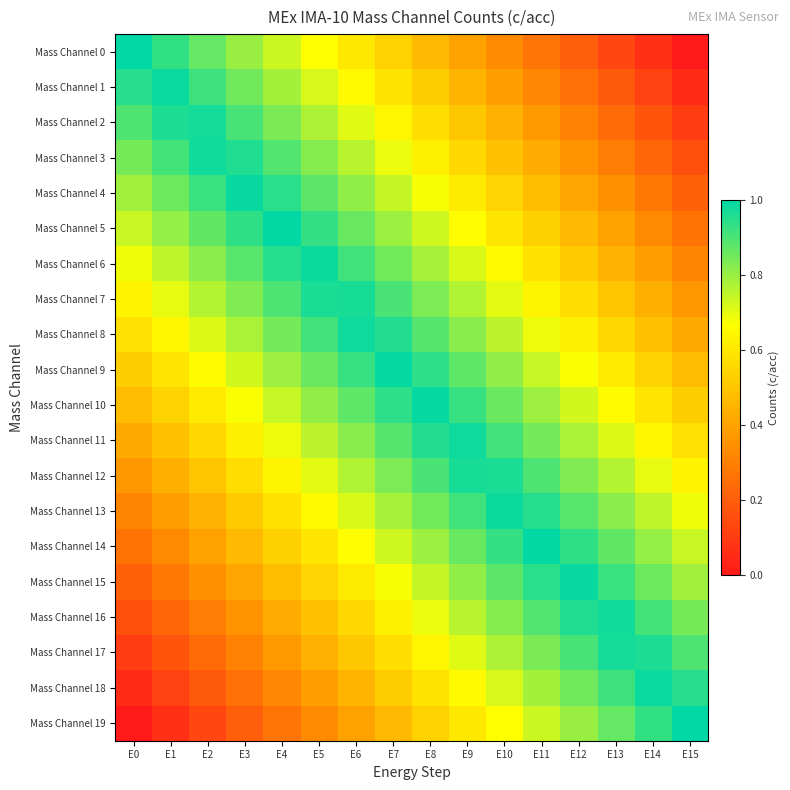

Reading left to right, what are all the values shown in this chart?

Mass Channel 0: E0=1.0	E1=0.9	E2=0.9	E3=0.8	E4=0.7	E5=0.7	E6=0.6	E7=0.5	E8=0.5	E9=0.4	E10=0.3	E11=0.3	E12=0.2	E13=0.1	E14=0.1	E15=0.0
Mass Channel 1: E0=0.9	E1=1.0	E2=0.9	E3=0.9	E4=0.8	E5=0.7	E6=0.7	E7=0.6	E8=0.5	E9=0.5	E10=0.4	E11=0.3	E12=0.3	E13=0.2	E14=0.1	E15=0.1
Mass Channel 2: E0=0.9	E1=1.0	E2=1.0	E3=0.9	E4=0.8	E5=0.8	E6=0.7	E7=0.6	E8=0.6	E9=0.5	E10=0.4	E11=0.4	E12=0.3	E13=0.2	E14=0.2	E15=0.1
Mass Channel 3: E0=0.8	E1=0.9	E2=1.0	E3=1.0	E4=0.9	E5=0.8	E6=0.8	E7=0.7	E8=0.6	E9=0.6	E10=0.5	E11=0.4	E12=0.4	E13=0.3	E14=0.2	E15=0.2
Mass Channel 4: E0=0.8	E1=0.9	E2=0.9	E3=1.0	E4=0.9	E5=0.9	E6=0.8	E7=0.7	E8=0.7	E9=0.6	E10=0.5	E11=0.5	E12=0.4	E13=0.3	E14=0.3	E15=0.2
Mass Channel 5: E0=0.7	E1=0.8	E2=0.9	E3=0.9	E4=1.0	E5=0.9	E6=0.9	E7=0.8	E8=0.7	E9=0.7	E10=0.6	E11=0.5	E12=0.5	E13=0.4	E14=0.3	E15=0.3
Mass Channel 6: E0=0.7	E1=0.8	E2=0.8	E3=0.9	E4=1.0	E5=1.0	E6=0.9	E7=0.8	E8=0.8	E9=0.7	E10=0.6	E11=0.6	E12=0.5	E13=0.4	E14=0.4	E15=0.3
Mass Channel 7: E0=0.6	E1=0.7	E2=0.8	E3=0.8	E4=0.9	E5=1.0	E6=1.0	E7=0.9	E8=0.8	E9=0.8	E10=0.7	E11=0.6	E12=0.6	E13=0.5	E14=0.4	E15=0.4
Mass Channel 8: E0=0.6	E1=0.6	E2=0.7	E3=0.8	E4=0.8	E5=0.9	E6=1.0	E7=1.0	E8=0.9	E9=0.8	E10=0.8	E11=0.7	E12=0.6	E13=0.6	E14=0.5	E15=0.4
Mass Channel 9: E0=0.5	E1=0.6	E2=0.7	E3=0.7	E4=0.8	E5=0.9	E6=0.9	E7=1.0	E8=0.9	E9=0.9	E10=0.8	E11=0.7	E12=0.7	E13=0.6	E14=0.5	E15=0.5
Mass Channel 10: E0=0.5	E1=0.5	E2=0.6	E3=0.7	E4=0.7	E5=0.8	E6=0.9	E7=0.9	E8=1.0	E9=0.9	E10=0.9	E11=0.8	E12=0.7	E13=0.7	E14=0.6	E15=0.5
Mass Channel 11: E0=0.4	E1=0.5	E2=0.6	E3=0.6	E4=0.7	E5=0.8	E6=0.8	E7=0.9	E8=1.0	E9=1.0	E10=0.9	E11=0.8	E12=0.8	E13=0.7	E14=0.6	E15=0.6
Mass Channel 12: E0=0.4	E1=0.4	E2=0.5	E3=0.6	E4=0.6	E5=0.7	E6=0.8	E7=0.8	E8=0.9	E9=1.0	E10=1.0	E11=0.9	E12=0.8	E13=0.8	E14=0.7	E15=0.6
Mass Channel 13: E0=0.3	E1=0.4	E2=0.4	E3=0.5	E4=0.6	E5=0.6	E6=0.7	E7=0.8	E8=0.8	E9=0.9	E10=1.0	E11=1.0	E12=0.9	E13=0.8	E14=0.8	E15=0.7
Mass Channel 14: E0=0.3	E1=0.3	E2=0.4	E3=0.5	E4=0.5	E5=0.6	E6=0.7	E7=0.7	E8=0.8	E9=0.9	E10=0.9	E11=1.0	E12=0.9	E13=0.9	E14=0.8	E15=0.7
Mass Channel 15: E0=0.2	E1=0.3	E2=0.3	E3=0.4	E4=0.5	E5=0.5	E6=0.6	E7=0.7	E8=0.7	E9=0.8	E10=0.9	E11=0.9	E12=1.0	E13=0.9	E14=0.9	E15=0.8
Mass Channel 16: E0=0.2	E1=0.2	E2=0.3	E3=0.4	E4=0.4	E5=0.5	E6=0.6	E7=0.6	E8=0.7	E9=0.8	E10=0.8	E11=0.9	E12=1.0	E13=1.0	E14=0.9	E15=0.8
Mass Channel 17: E0=0.1	E1=0.2	E2=0.2	E3=0.3	E4=0.4	E5=0.4	E6=0.5	E7=0.6	E8=0.6	E9=0.7	E10=0.8	E11=0.8	E12=0.9	E13=1.0	E14=1.0	E15=0.9
Mass Channel 18: E0=0.1	E1=0.1	E2=0.2	E3=0.3	E4=0.3	E5=0.4	E6=0.5	E7=0.5	E8=0.6	E9=0.7	E10=0.7	E11=0.8	E12=0.9	E13=0.9	E14=1.0	E15=0.9
Mass Channel 19: E0=0.0	E1=0.1	E2=0.1	E3=0.2	E4=0.3	E5=0.3	E6=0.4	E7=0.5	E8=0.5	E9=0.6	E10=0.7	E11=0.7	E12=0.8	E13=0.9	E14=0.9	E15=1.0